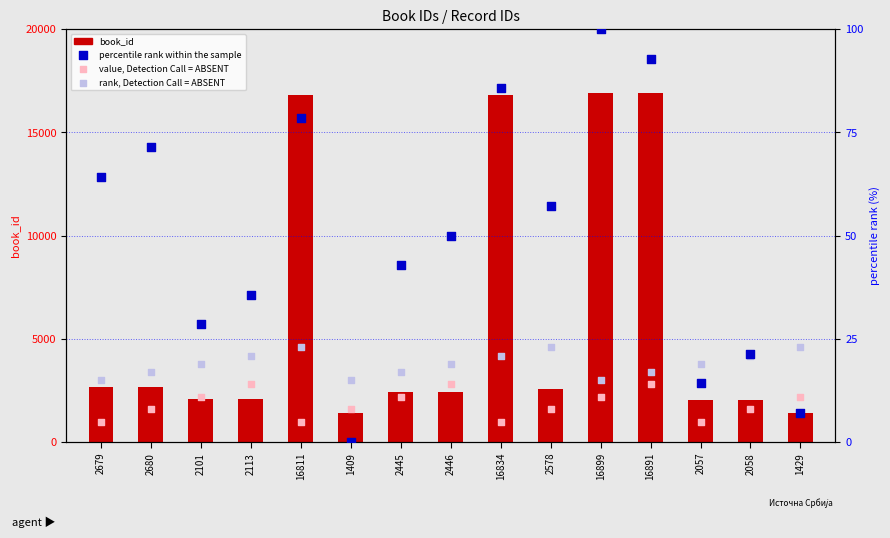

What are all the series names shown in the legend?

book_id, percentile rank within the sample, value, Detection Call = ABSENT, rank, Detection Call = ABSENT